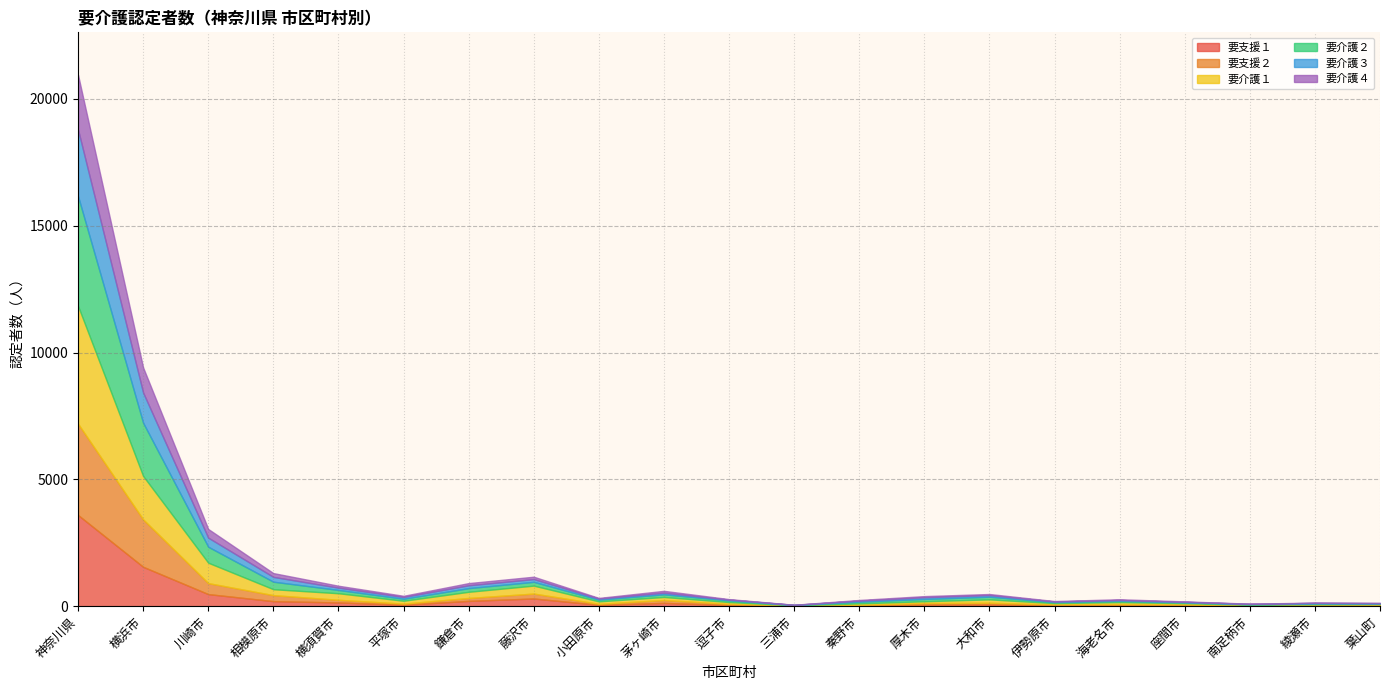

At which category is the sum across all series the highest?

神奈川県